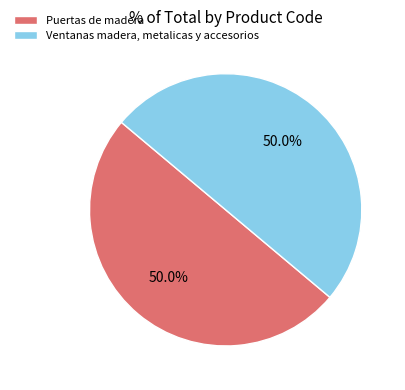

What percentage is the Ventanas madera, metalicas y accesorios slice, to the nearest percent?

50%